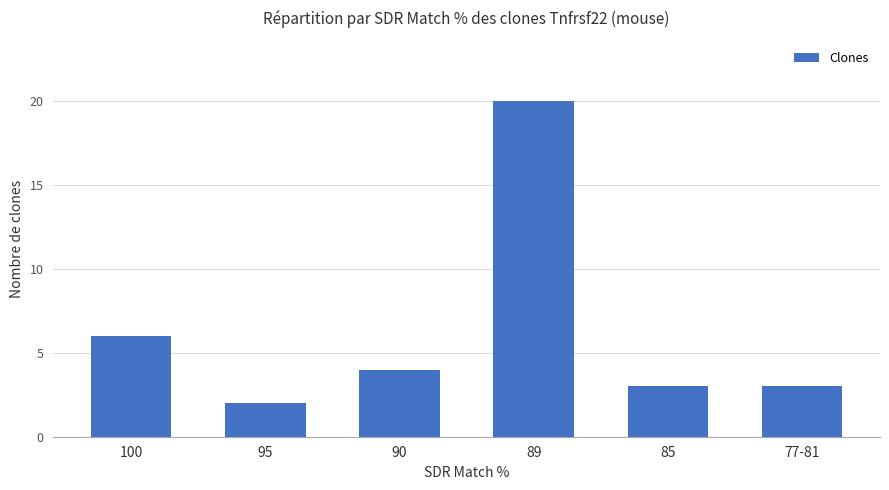

Which label corresponds to the smallest value in the chart?

95